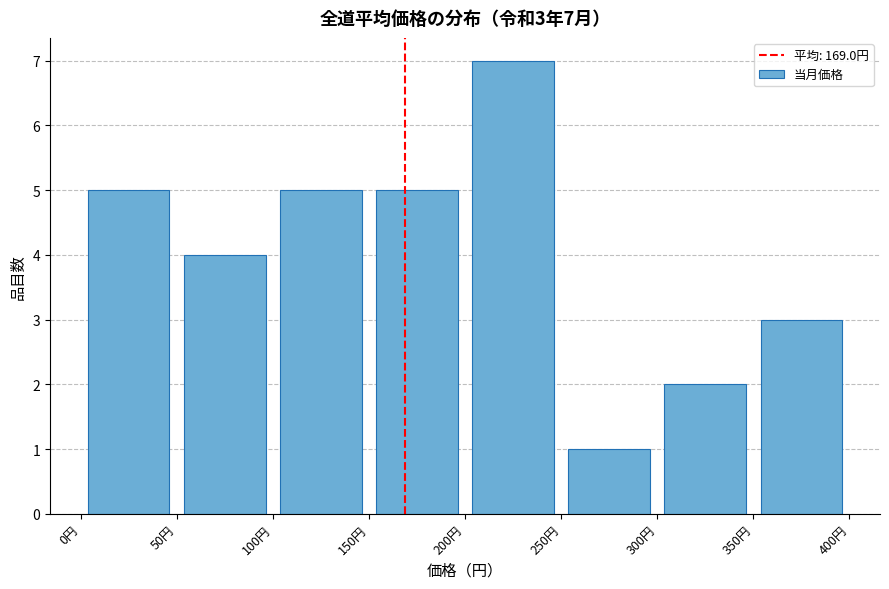

Which range on the x-axis has the tallest bar?

200 to 250